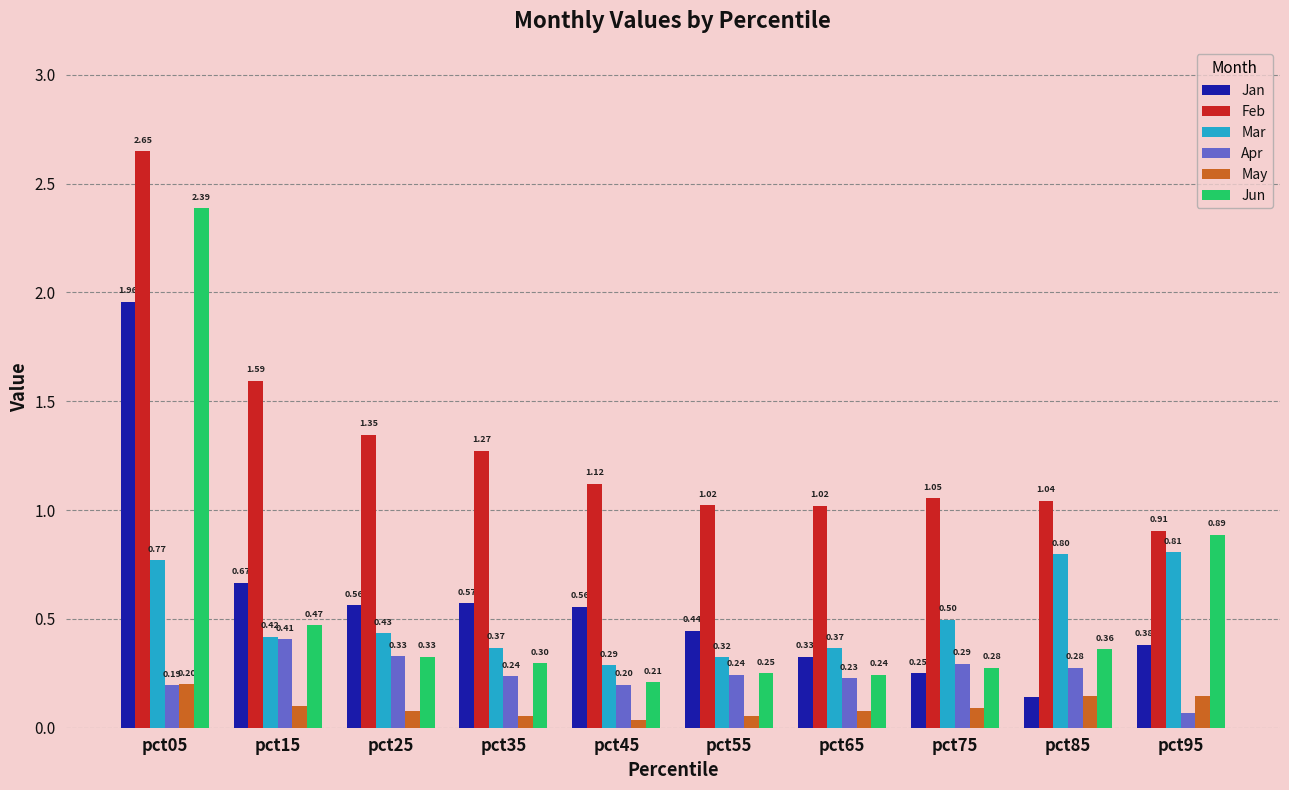

Which series has the widest spread of values?

Jun